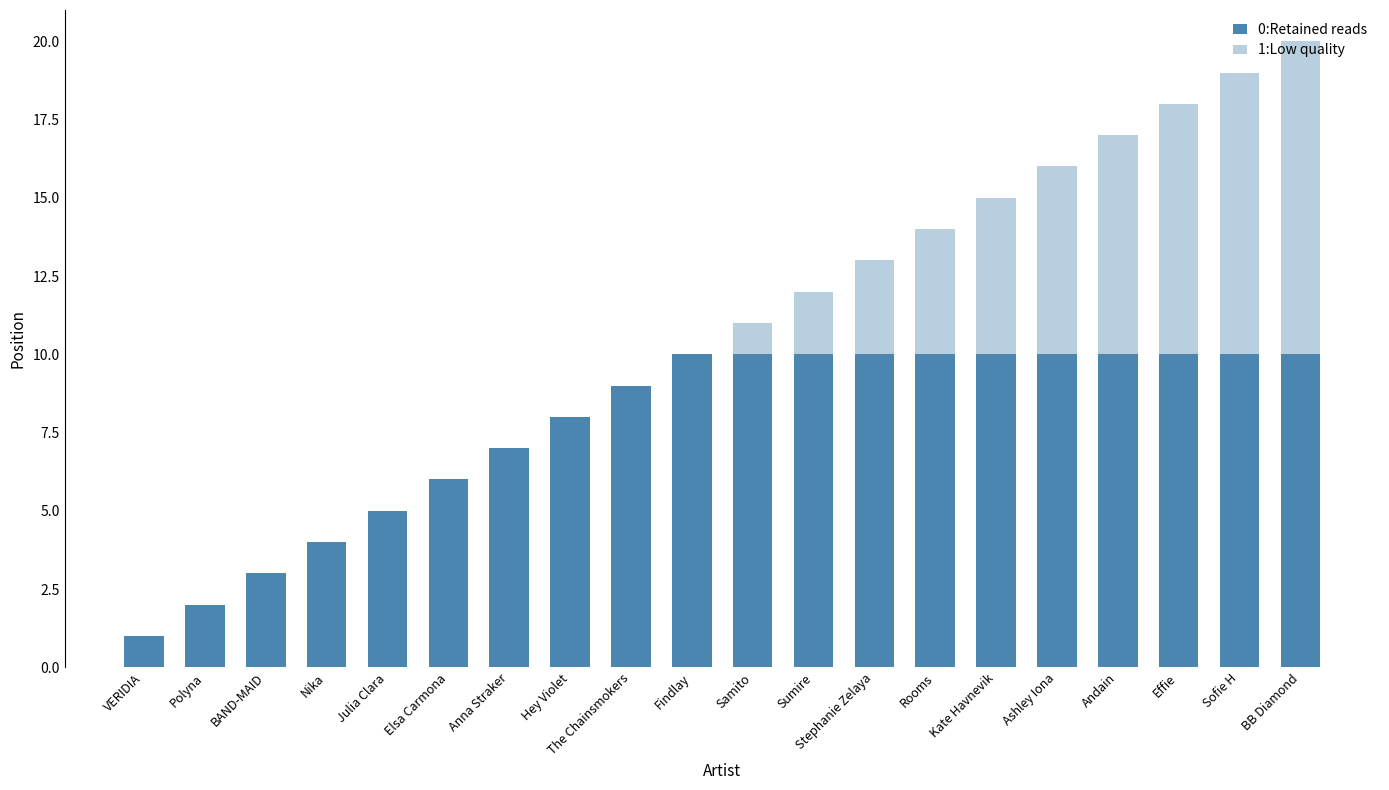

How many categories are shown in the chart?

20